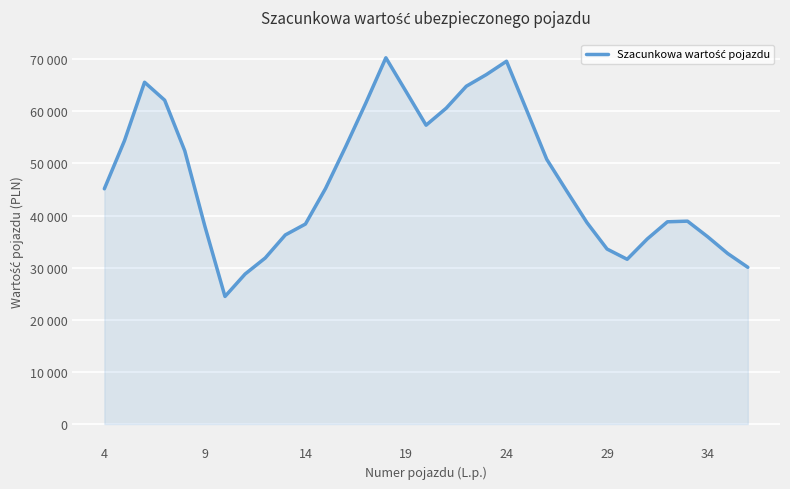

Does the chart display data point markers on the line(s)?

No